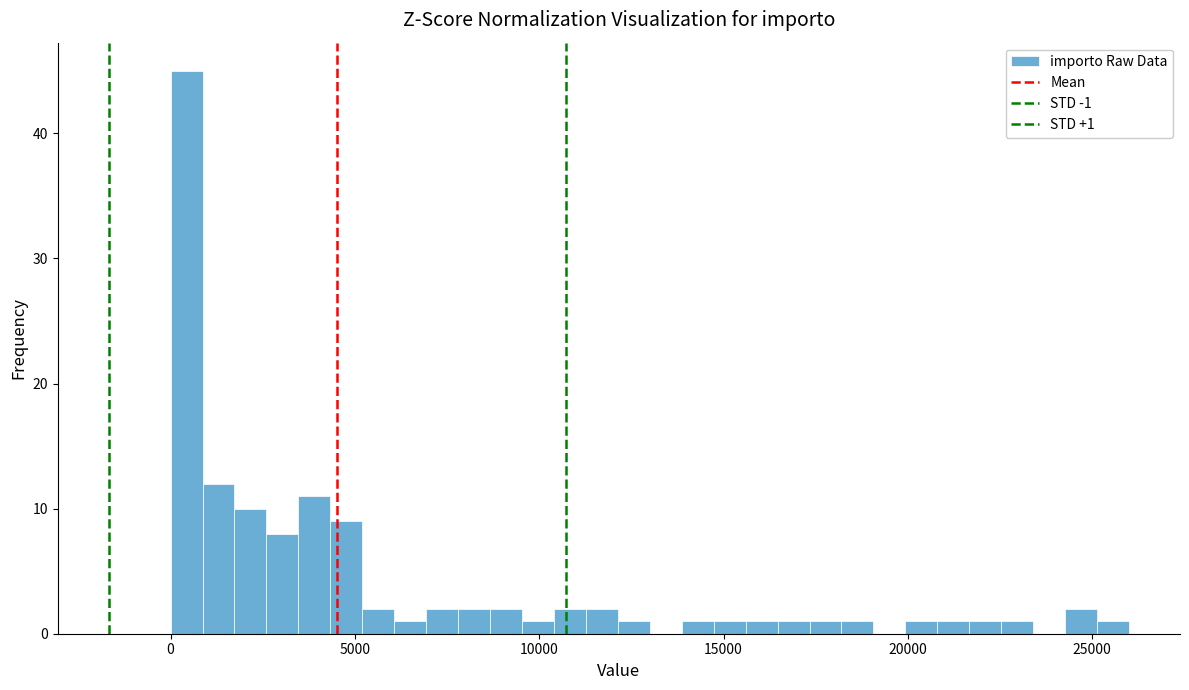

Around what value on the x-axis is the tallest bar? Give the approximate position of its centre, as read against the axis.

500